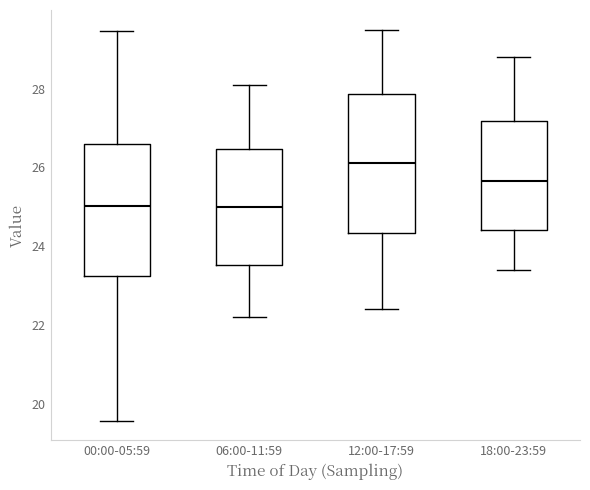

Reading left to right, transcribe this box plot: for each box, give where its median line is, the range the box spans, and where its two whiskers end, as read against the y-axis. The values are not printed on the chart, so give them approximately, as read against the axis.

00:00-05:59: median 25.0, box 23.2 to 26.6, whiskers 19.6 to 29.4
06:00-11:59: median 25.0, box 23.6 to 26.4, whiskers 22.2 to 28.2
12:00-17:59: median 26.2, box 24.4 to 27.8, whiskers 22.4 to 29.6
18:00-23:59: median 25.6, box 24.4 to 27.2, whiskers 23.4 to 28.8